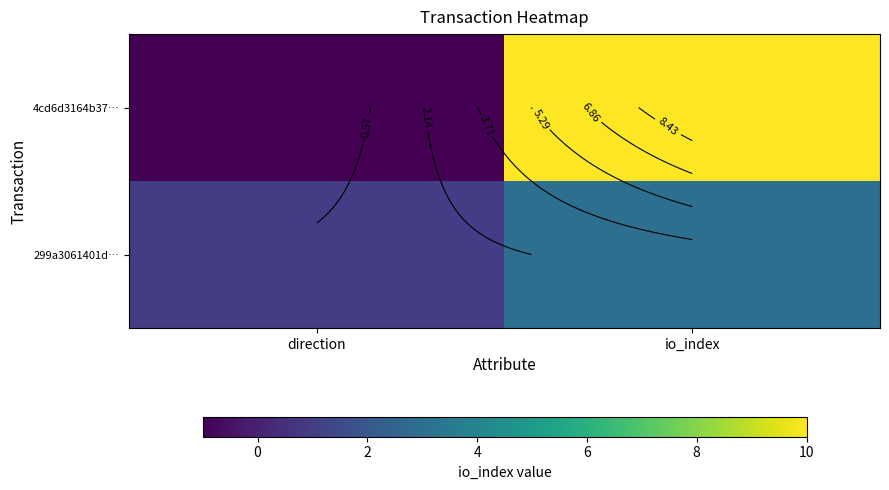

Rank the series by their maximum value, from highest to lowest.

4cd6d3164b37…, 299a3061401d…